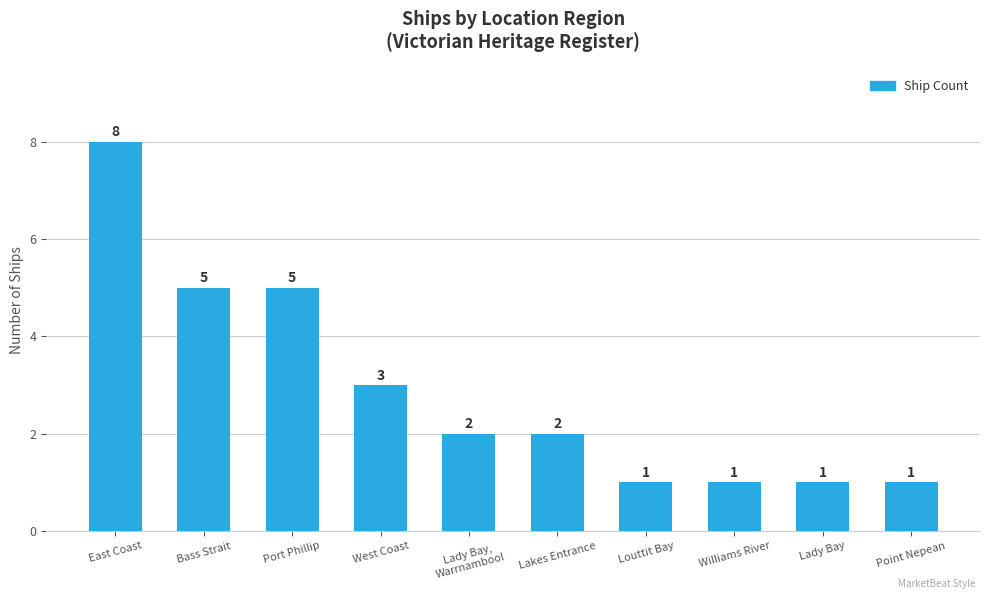

What is the change in value from East Coast to Lady Bay?

-7